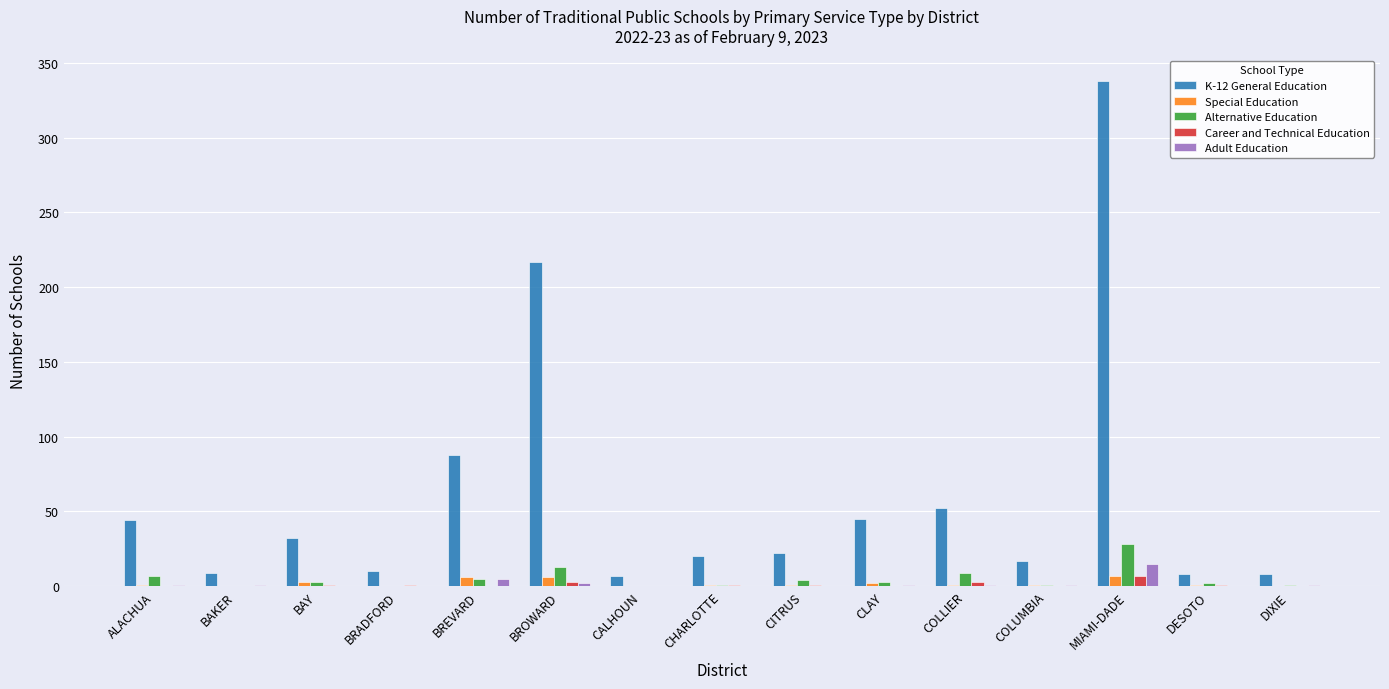

Is it true that K-12 General Education equals 147 at BREVARD?

False